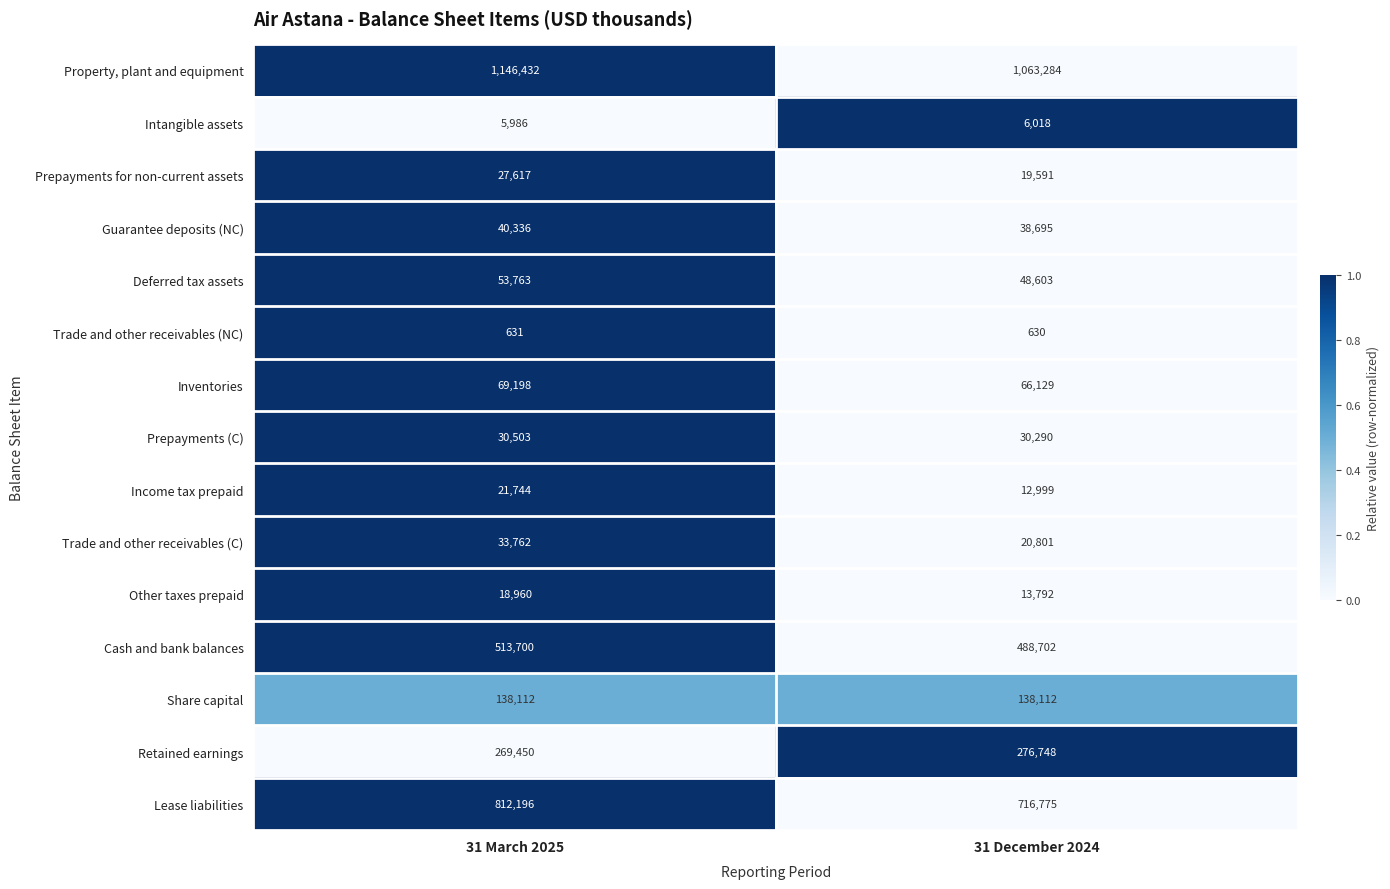

Which series has the widest spread of values?

Lease liabilities